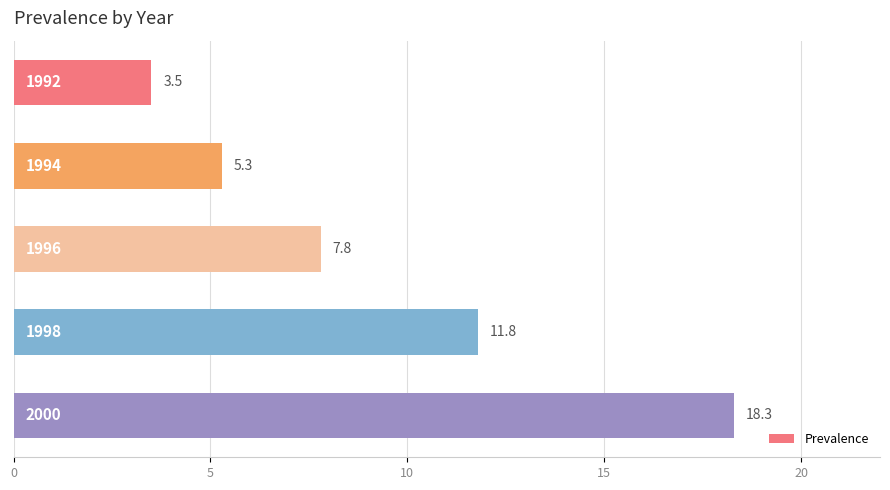

Reading top to bottom, list all the values displayed in this chart.

3.5	5.3	7.8	11.8	18.3